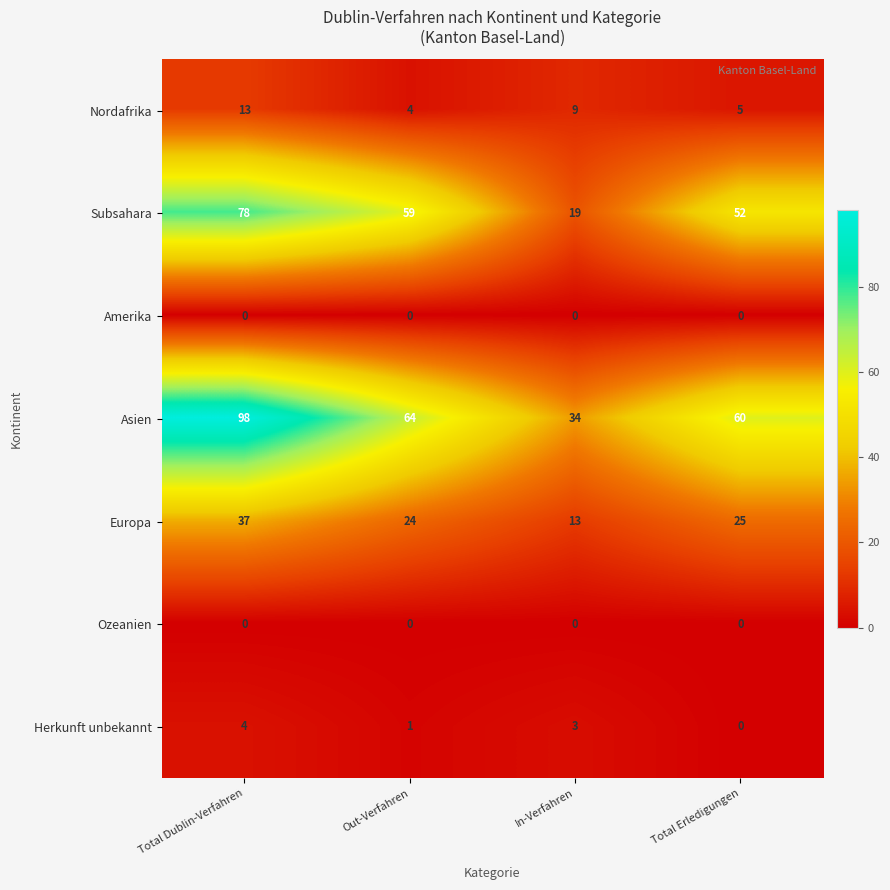

How many distinct data groups are displayed?

7